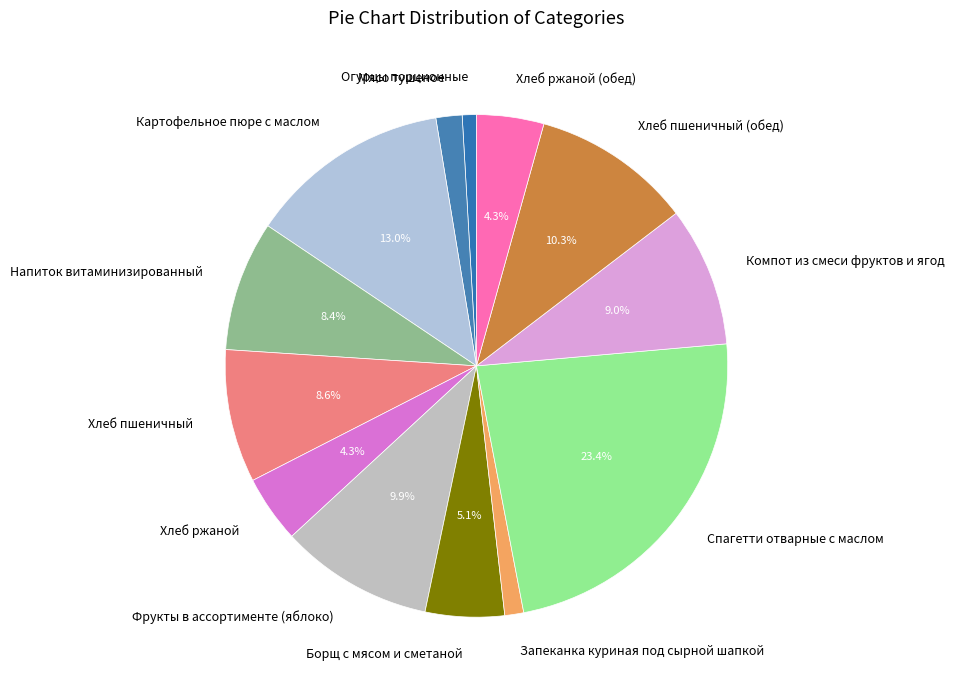

Is the sum of Спагетти отварные с маслом and Хлеб пшеничный (обед) greater than half?

No